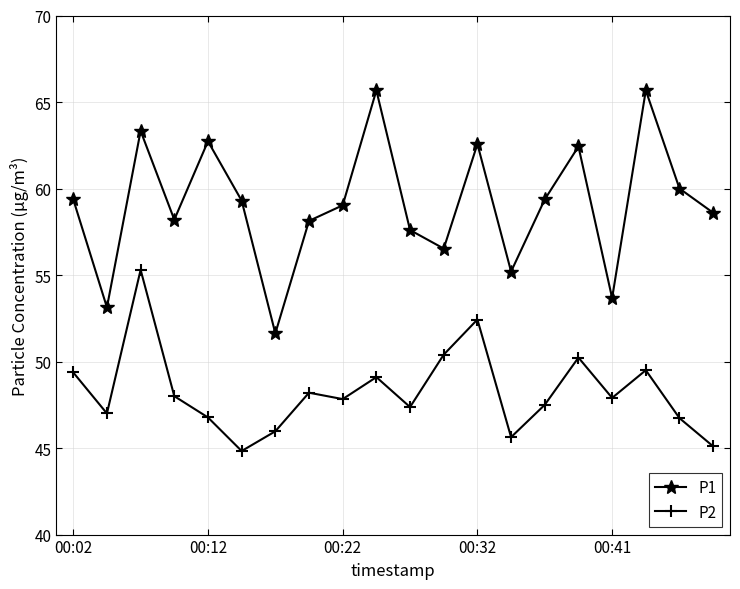

Does the chart display data point markers on the line(s)?

Yes